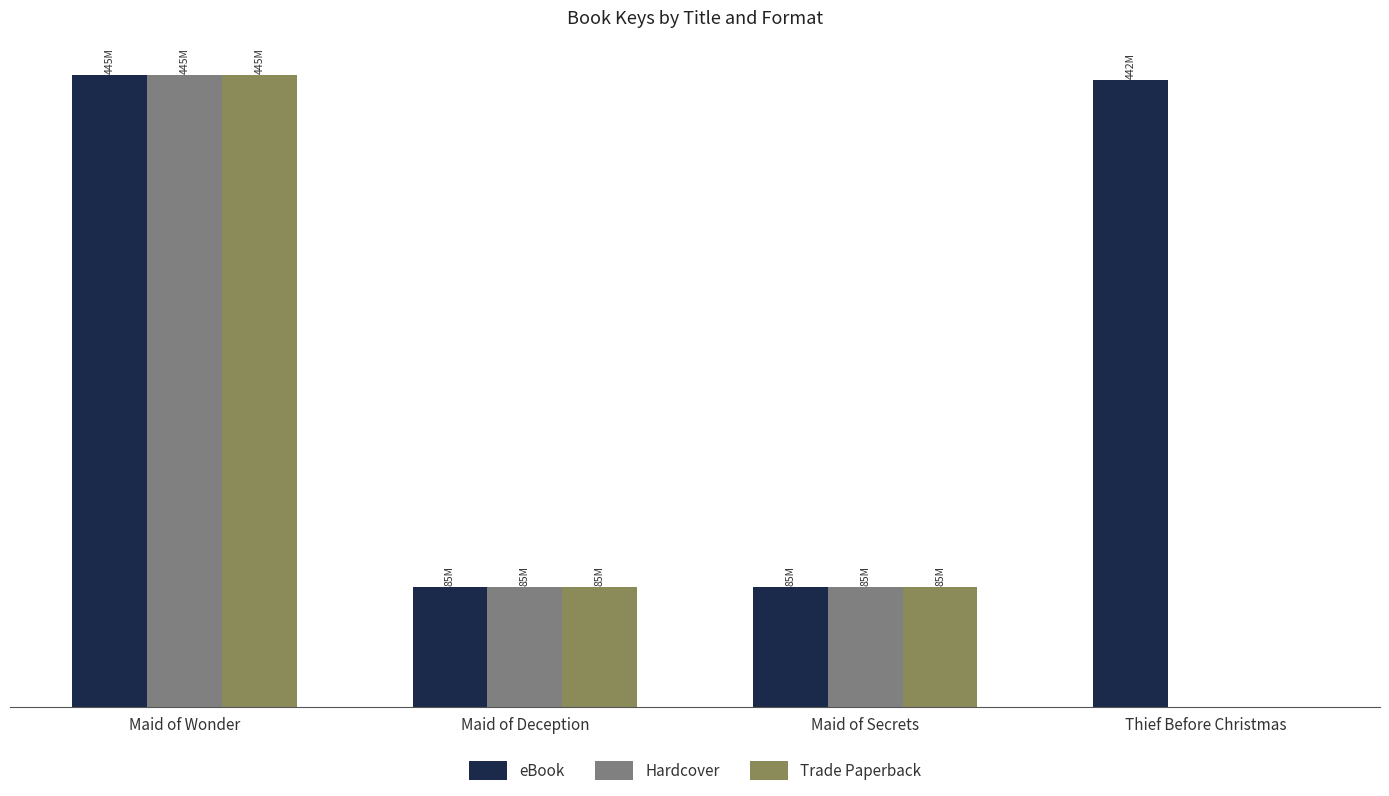

The value of Hardcover at Maid of Secrets is 114866303. True or false?

False